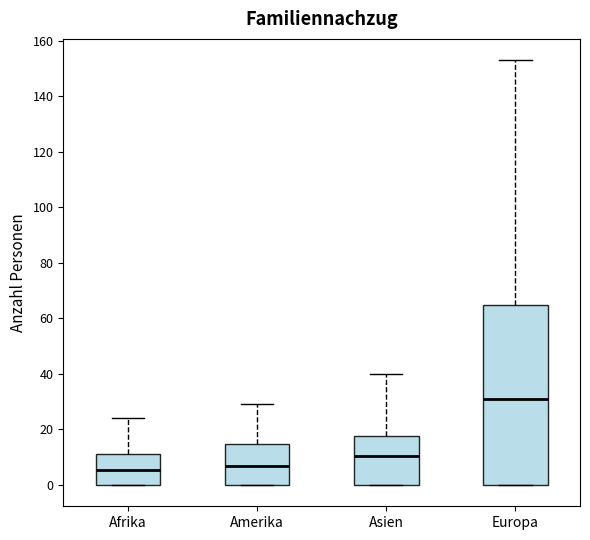

Reading left to right, read every box against the y-axis: the position of its median line, the range the box covers, and the ends of its whiskers. The values are not printed on the chart, so give them approximately, as read against the axis.

Afrika: median 6, box 0 to 12, whiskers 0 to 24
Amerika: median 8, box 0 to 14, whiskers 0 to 30
Asien: median 10, box 0 to 18, whiskers 0 to 40
Europa: median 32, box 0 to 66, whiskers 0 to 154